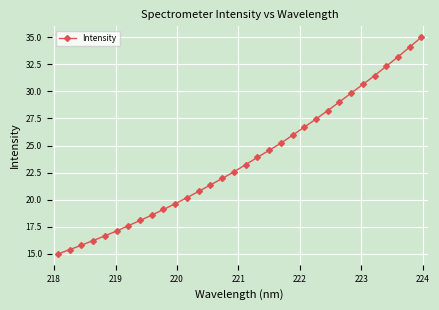

What is the difference between the second highest and minimum values?

19.1